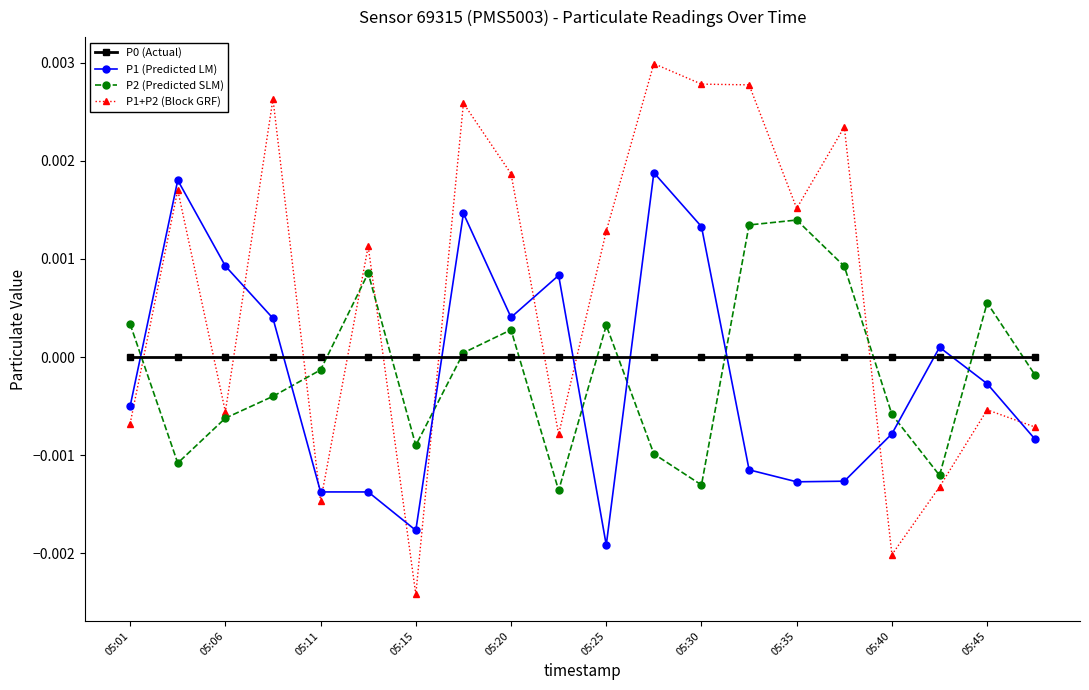

Is this an area chart (filled region under the line)?

No